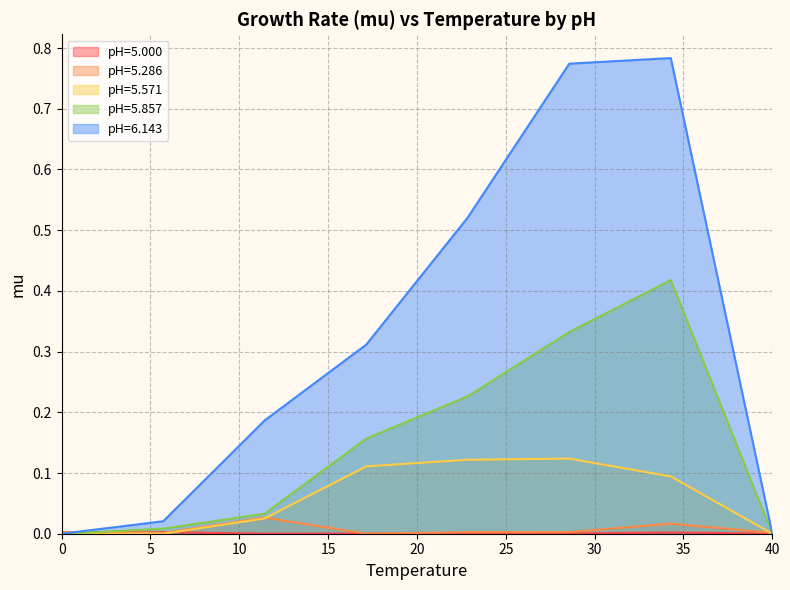

Which series has the largest range (max minus min)?

pH=6.143